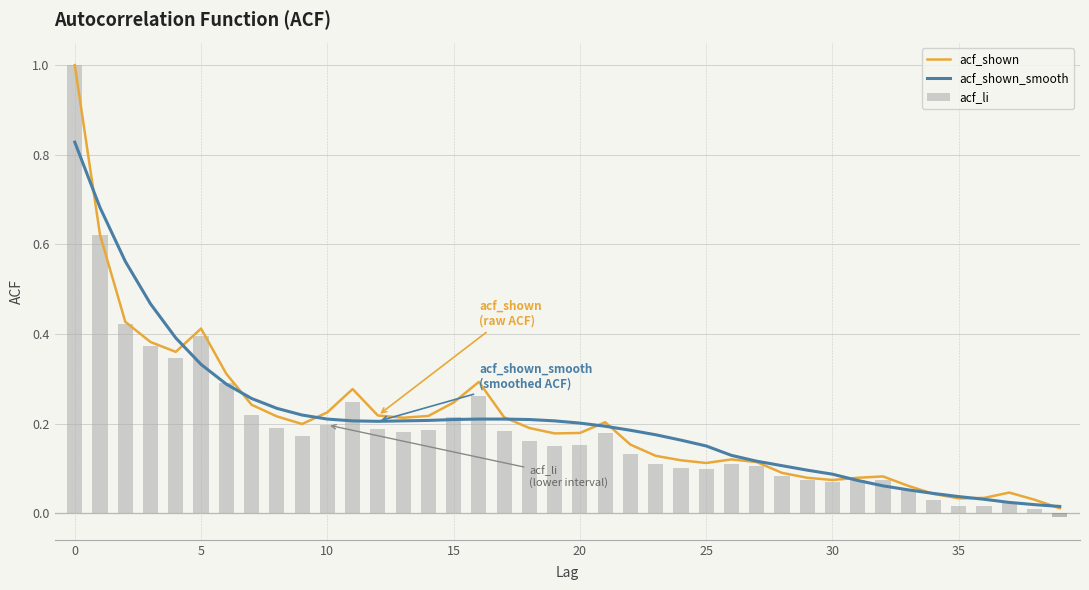

What is the difference between the maximum and second lowest values in the acf_li series?

1.0